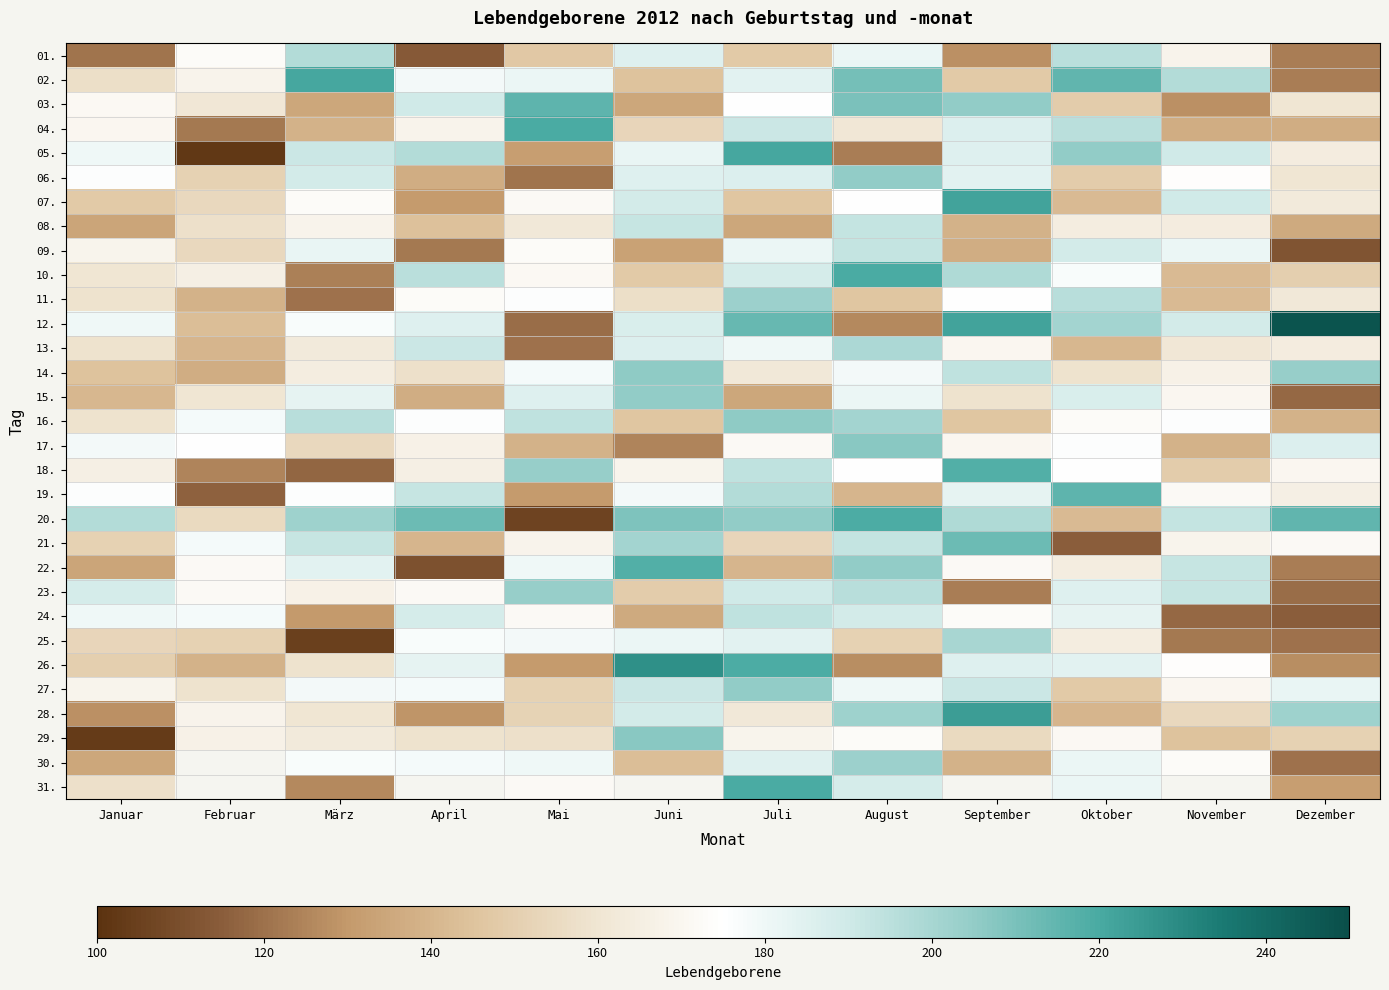

Which series has the widest spread of values?

12.